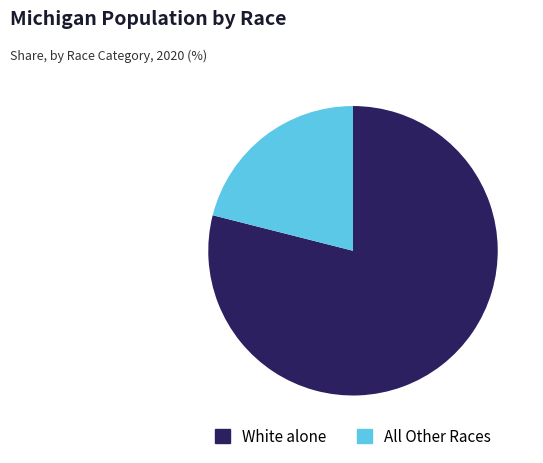

Does White alone represent more than half of the total?

Yes